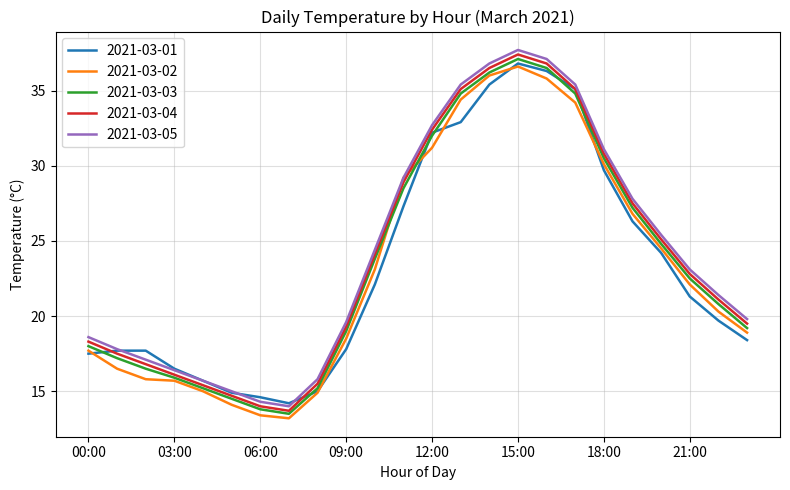

What is the greatest value displayed?

37.7